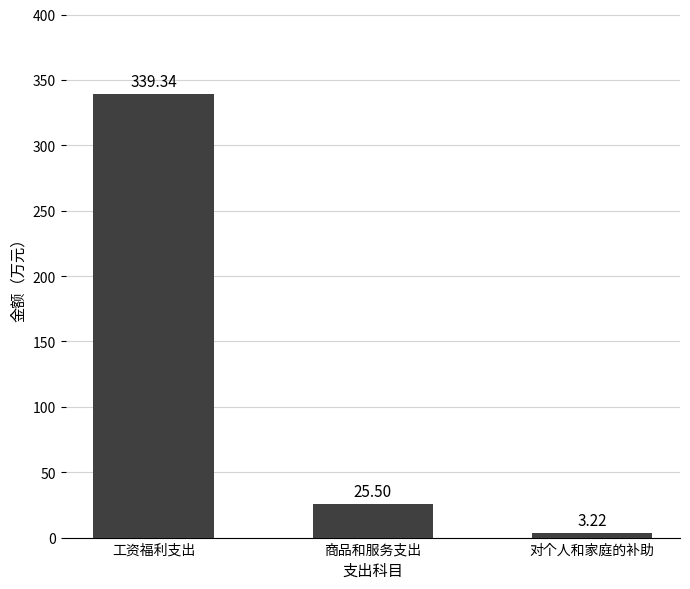

What is the difference between the maximum and minimum values?

336.1